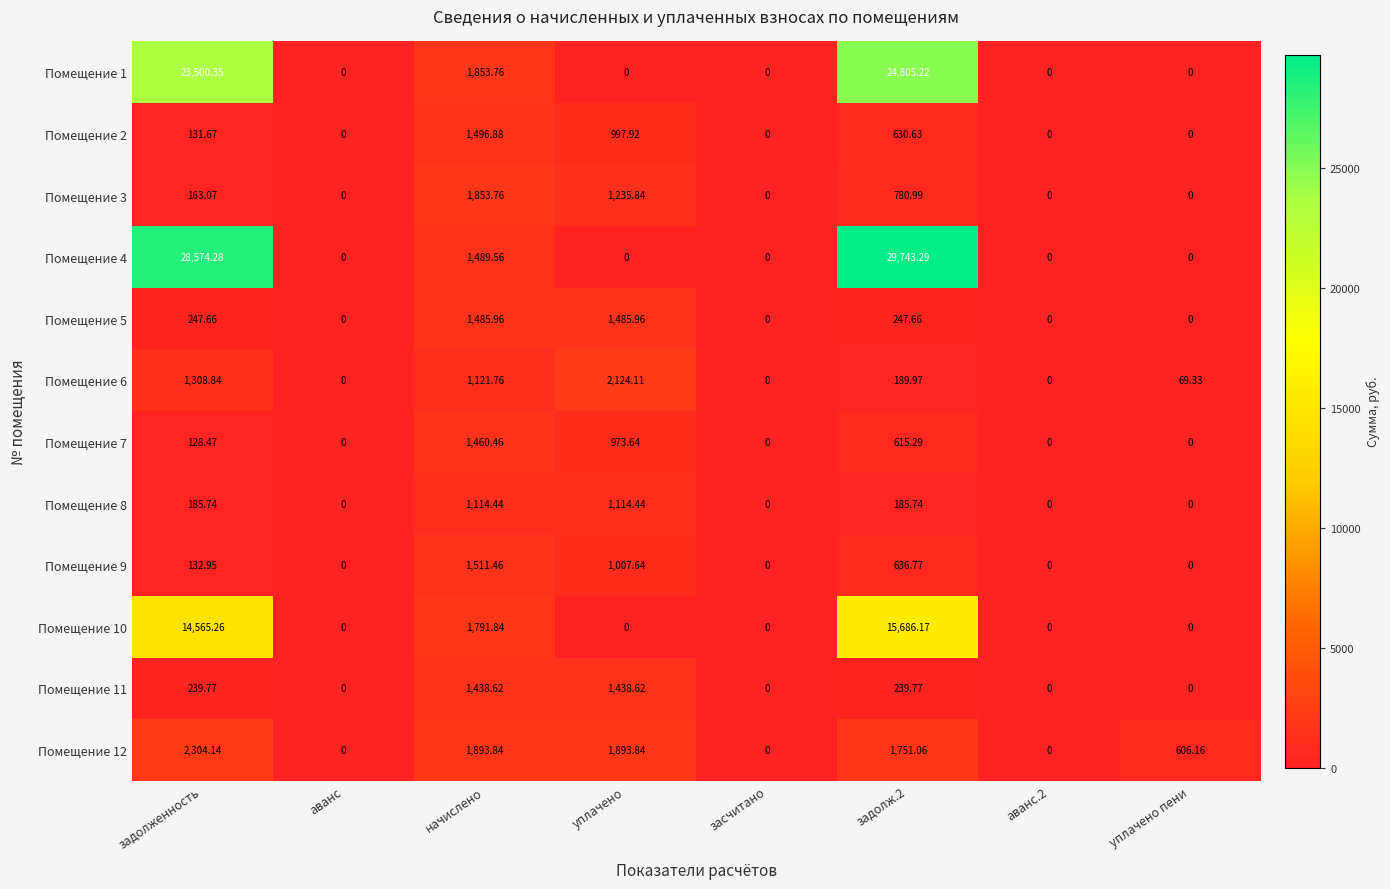

At which label does Помещение 2 reach its peak?

начислено